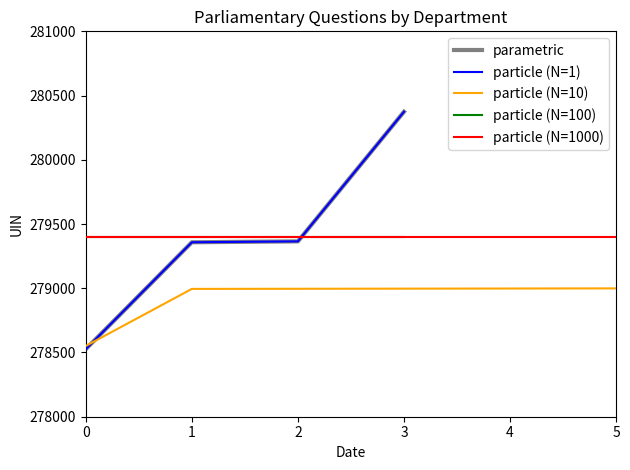

Approximately how many times larger is the value at 1 compared to 3?

1.0